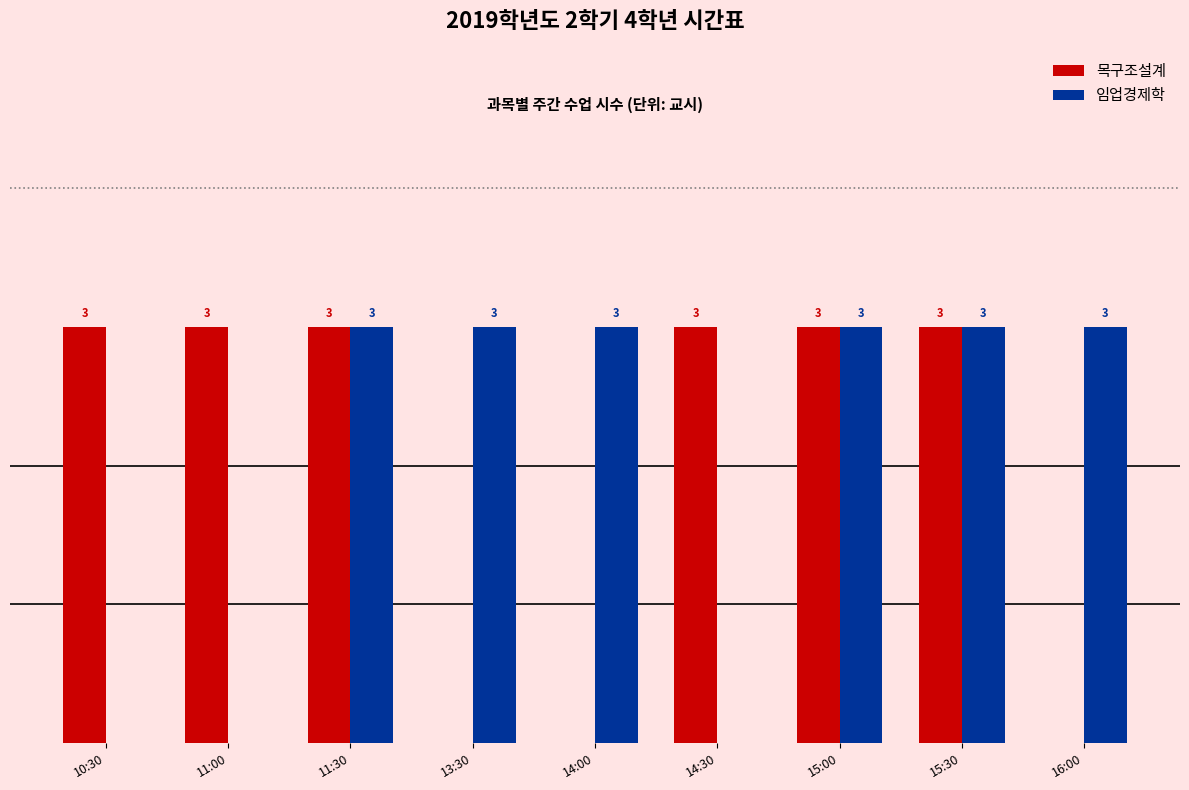

Which series changed the most between 15:00 and 16:00?

목구조설계